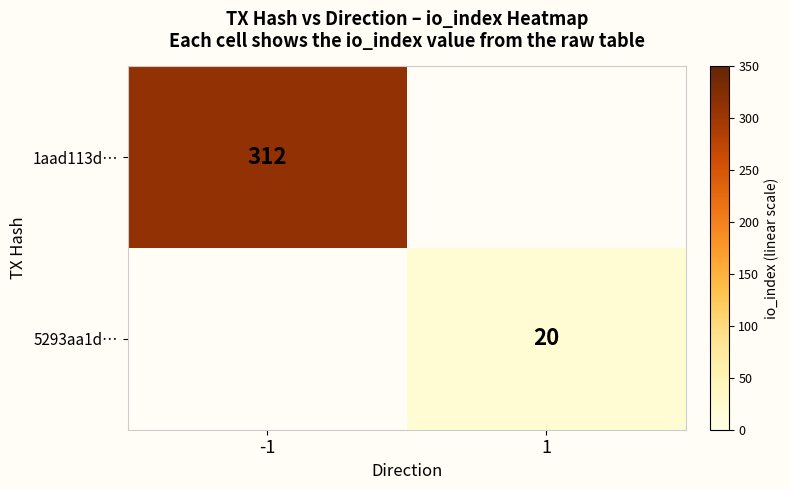

The value of 1aad113d… at -1 is 487. True or false?

False